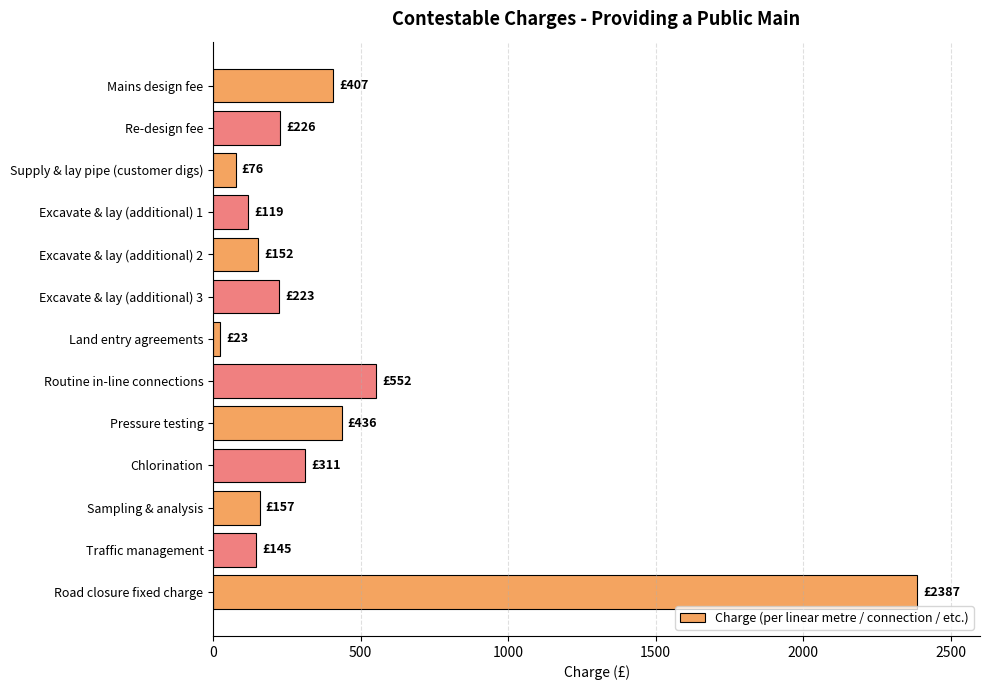

What is the label of the 8th bar from the bottom?

Excavate & lay (additional) 3